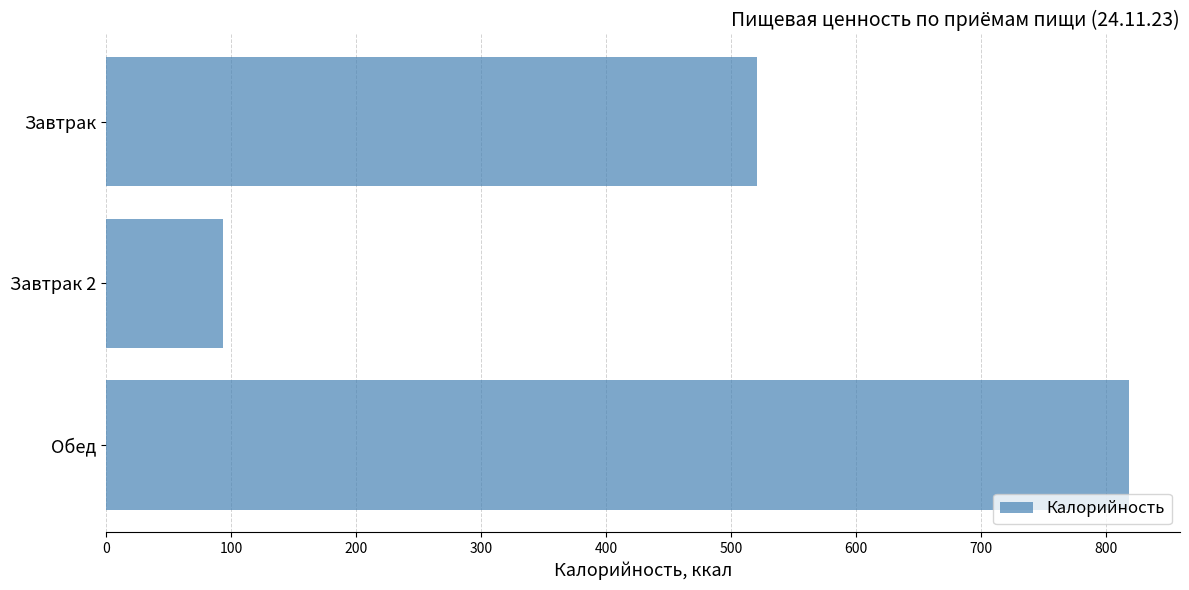

What is the label of the 2nd bar from the top?

Завтрак 2